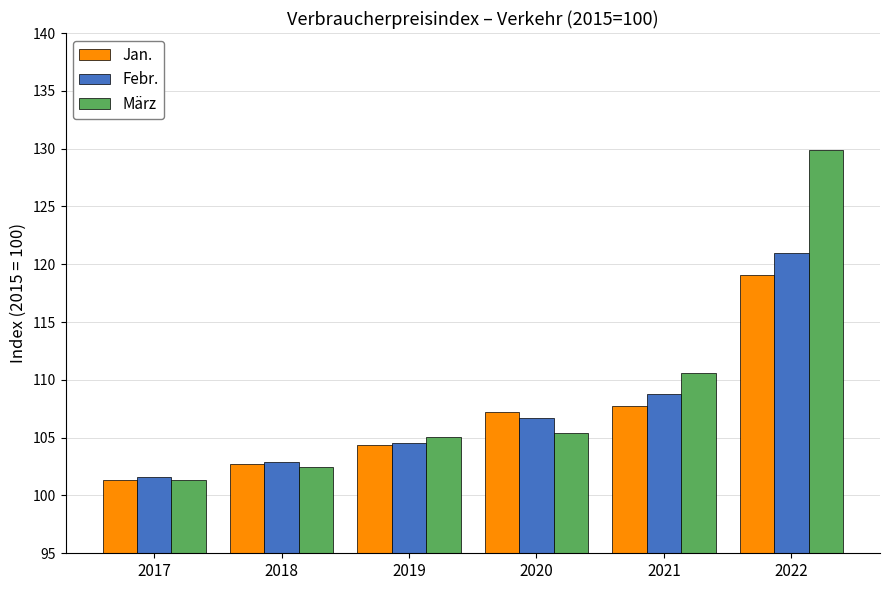

What is the smallest value displayed?

101.3